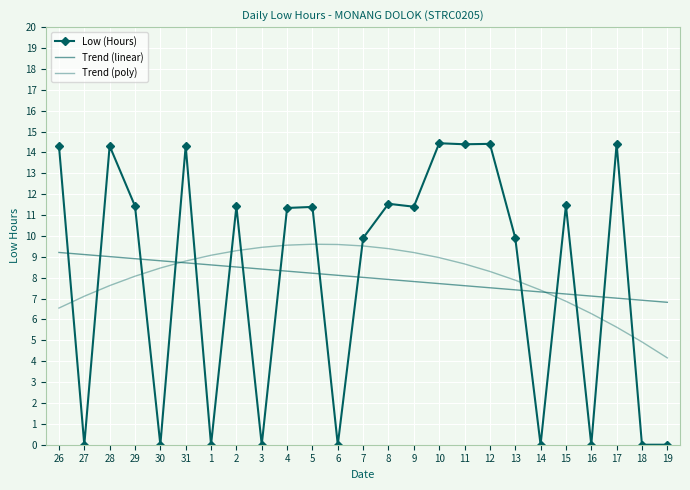

What is the total value across all series at 26?

30.1